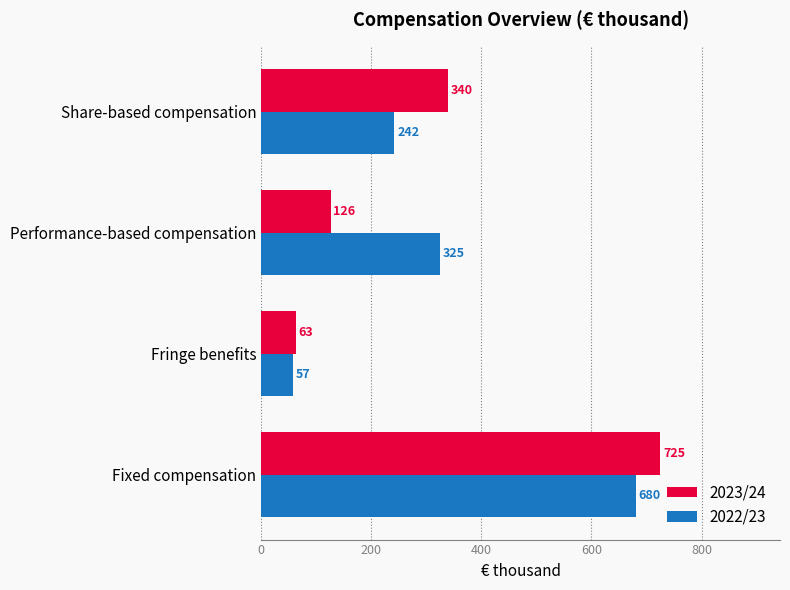

Which series changed the most between Fixed compensation and Fringe benefits?

2023/24